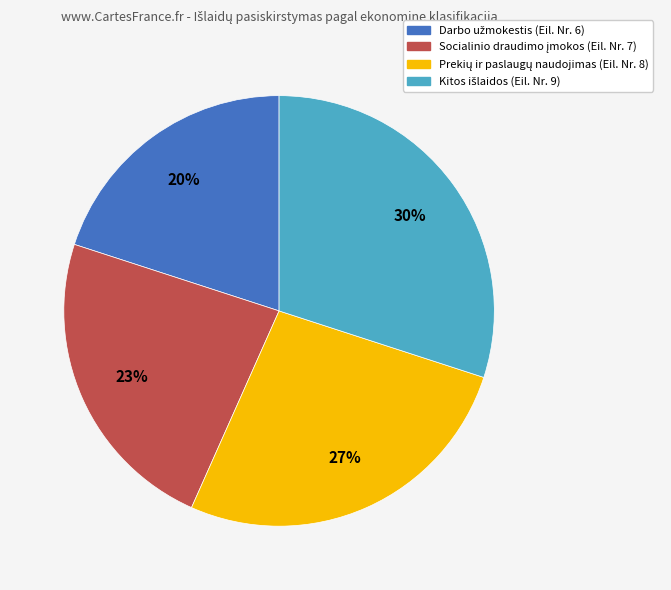

Does any single category account for the majority?

No